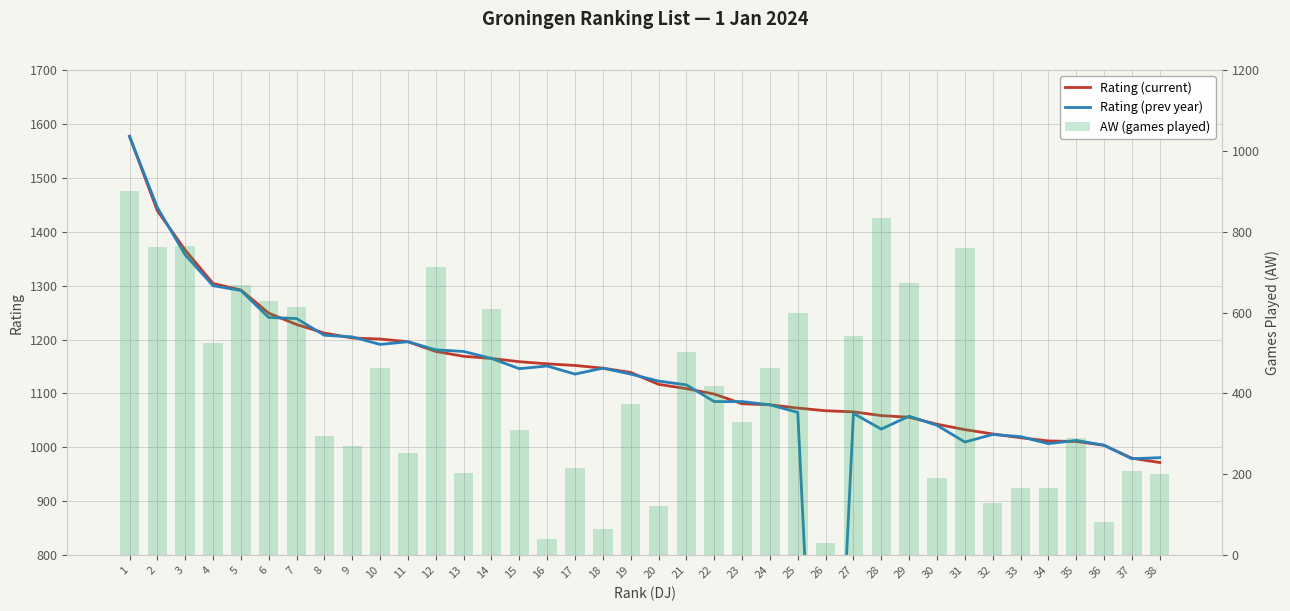

What is the difference between the maximum and minimum values in the AW (games played) series?

872